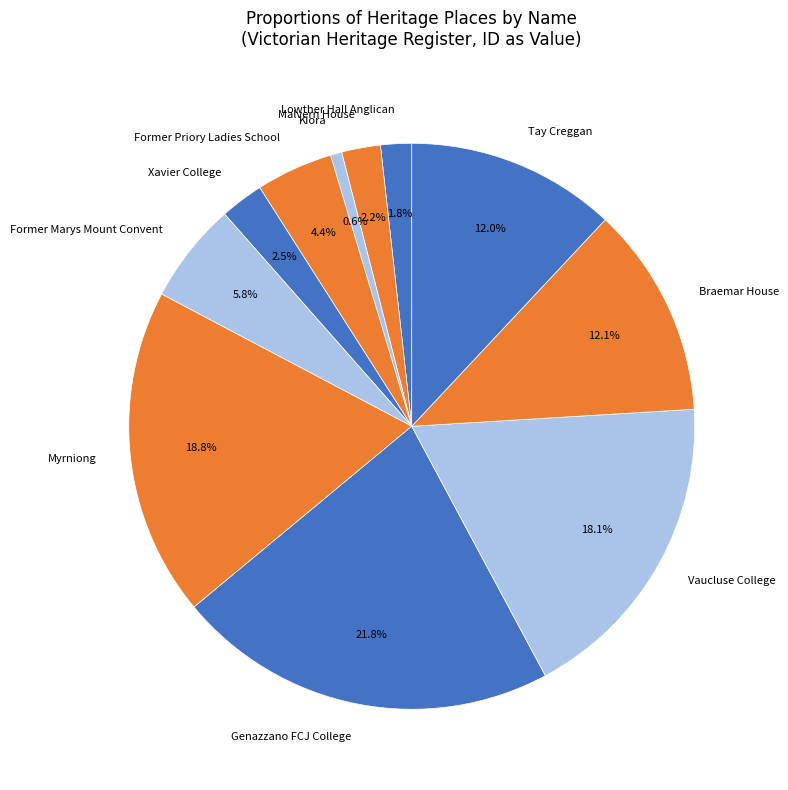

What is the ratio of the value at Braemar House to the value at Tay Creggan?

1.0